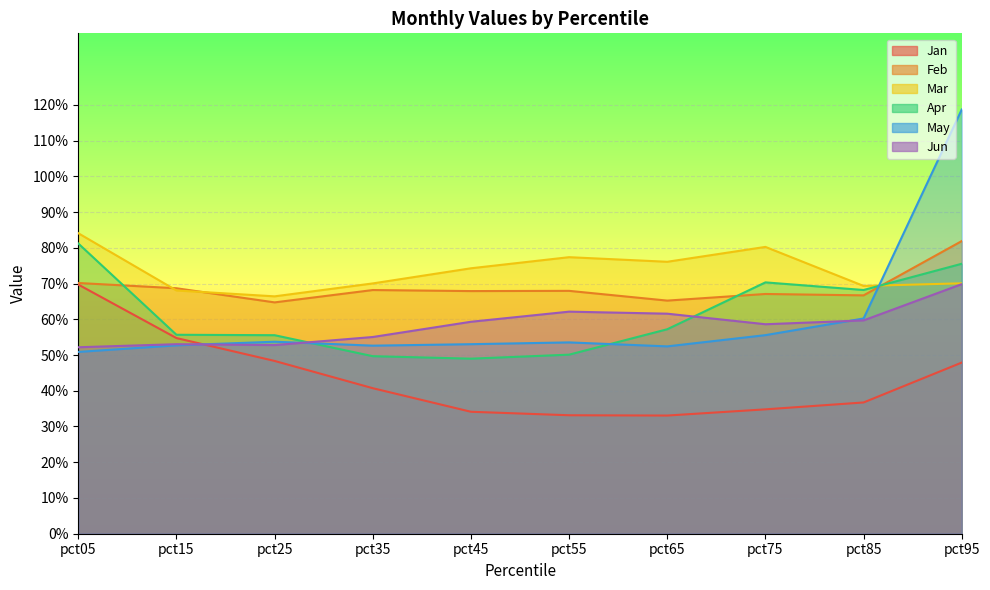

What is the greatest value displayed?

1.2